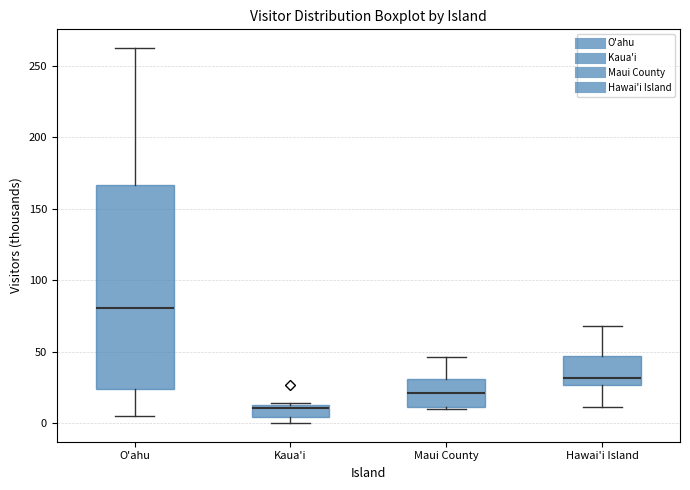

Reading left to right, transcribe this box plot: for each box, give where its median line is, the range the box spans, and where its two whiskers end, as read against the y-axis. The values are not printed on the chart, so give them approximately, as read against the axis.

O'ahu: median 80, box 25 to 165, whiskers 5 to 260
Kaua'i: median 10, box 5 to 15, whiskers 0 to 15
Maui County: median 20, box 10 to 30, whiskers 10 to 45
Hawai'i Island: median 30, box 25 to 45, whiskers 10 to 70